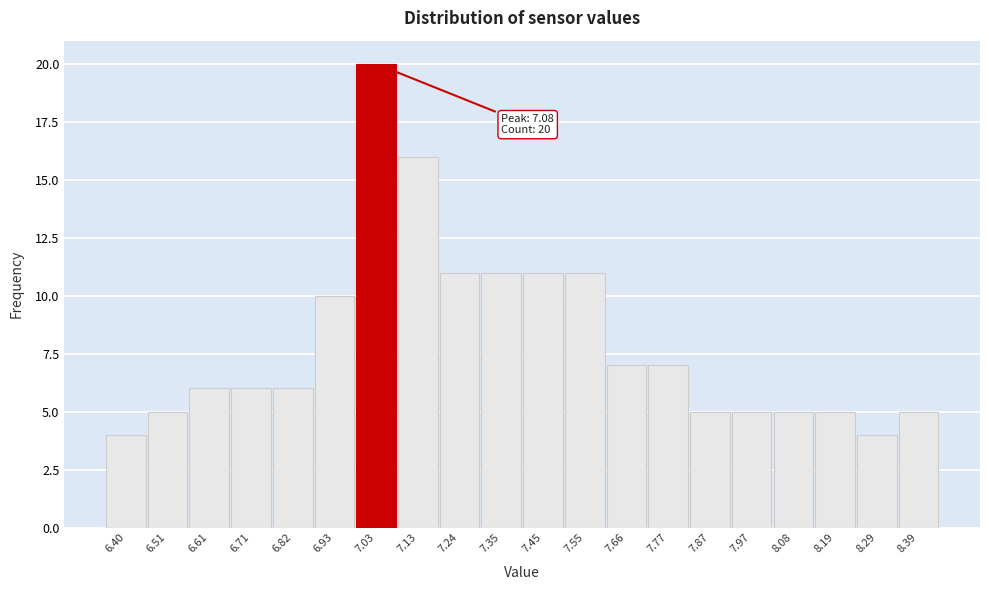

Reading right to left, list all the values displayed in this chart.

5	4	5	5	5	5	7	7	11	11	11	11	16	20	10	6	6	6	5	4